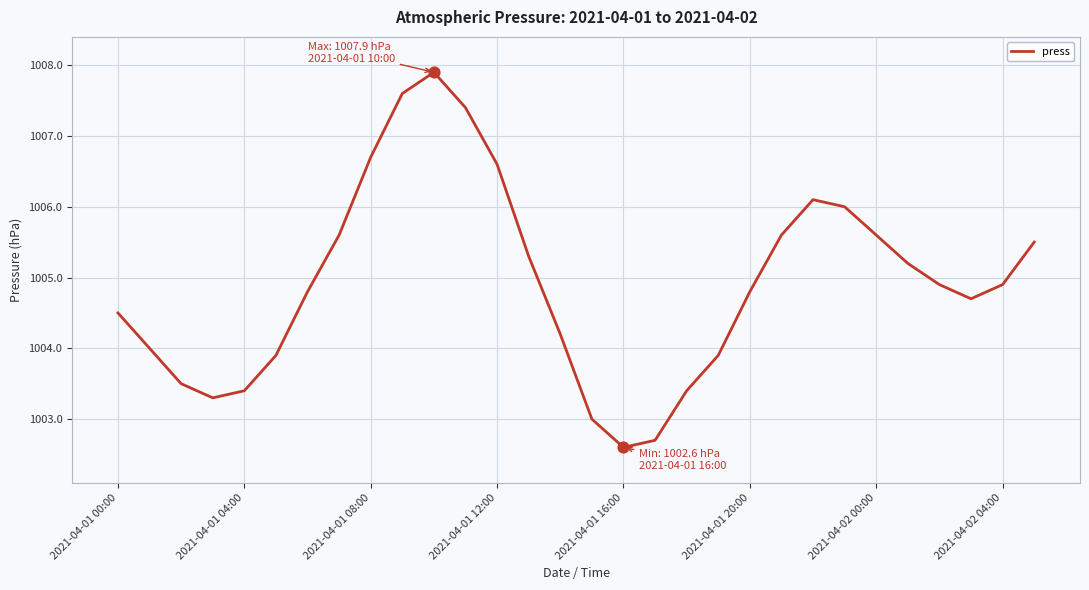

What is the difference between the maximum and minimum values?

5.3